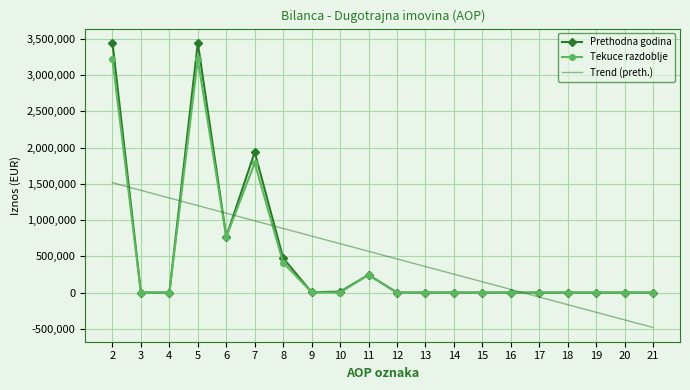

What is the total value across all series at 4?

1305025.2